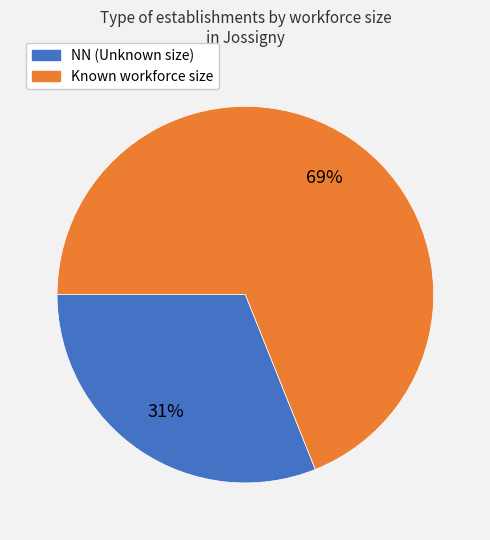

Does any single category account for the majority?

Yes